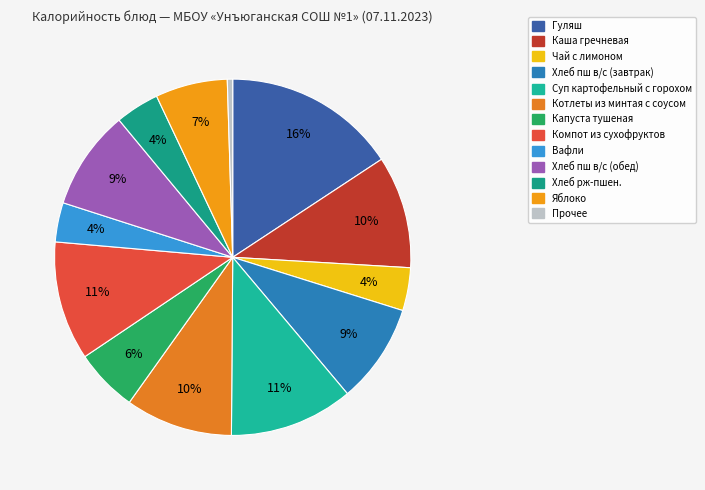

Count the number of slices in the pie.

13